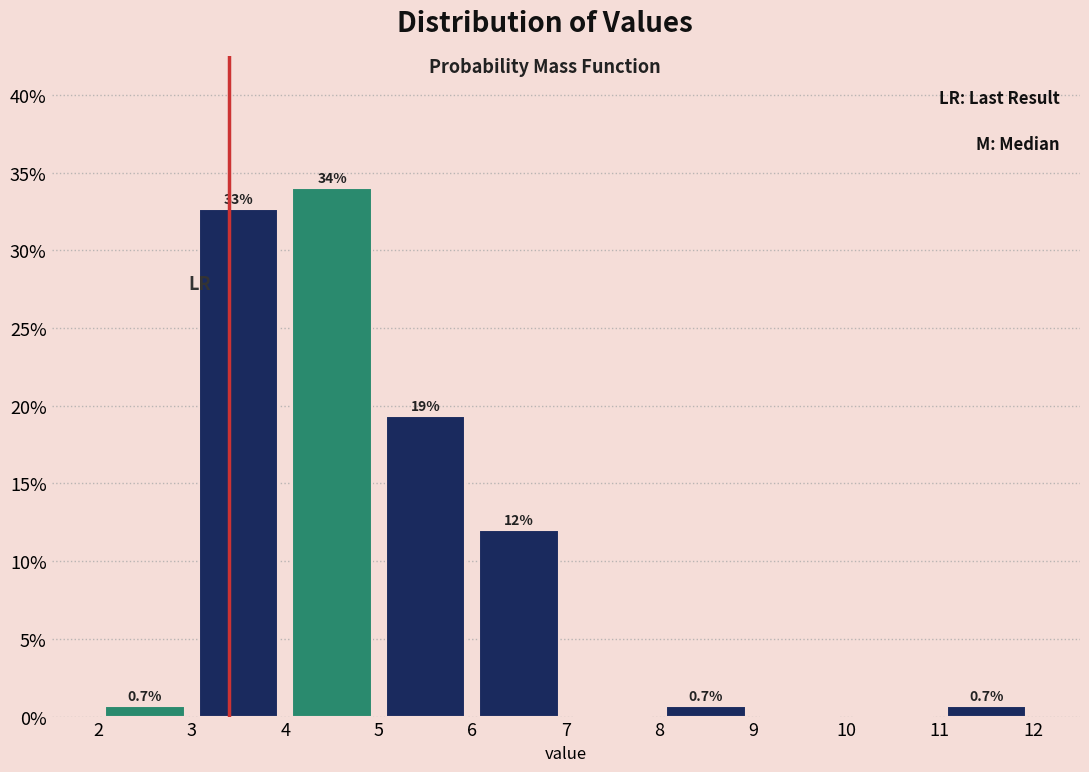

Over which range of the x-axis is the bar tallest?

4 to 5